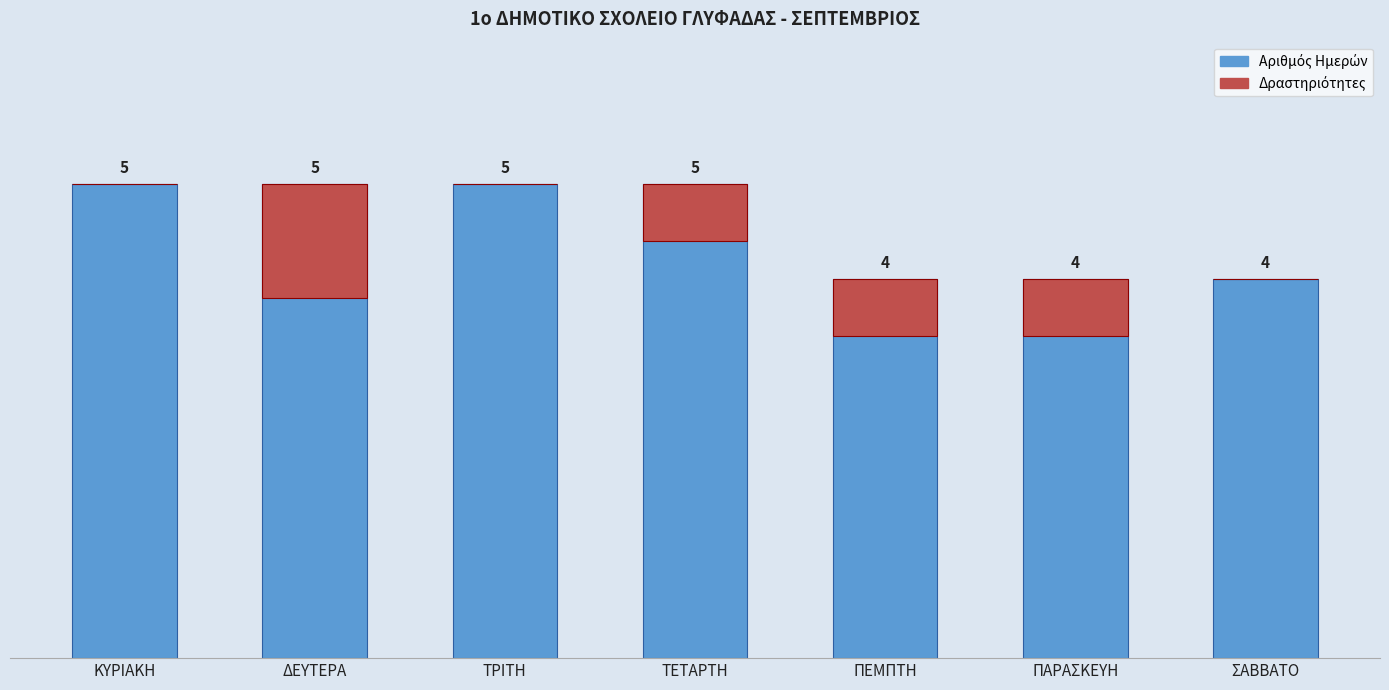

How many bars are there in total?

14